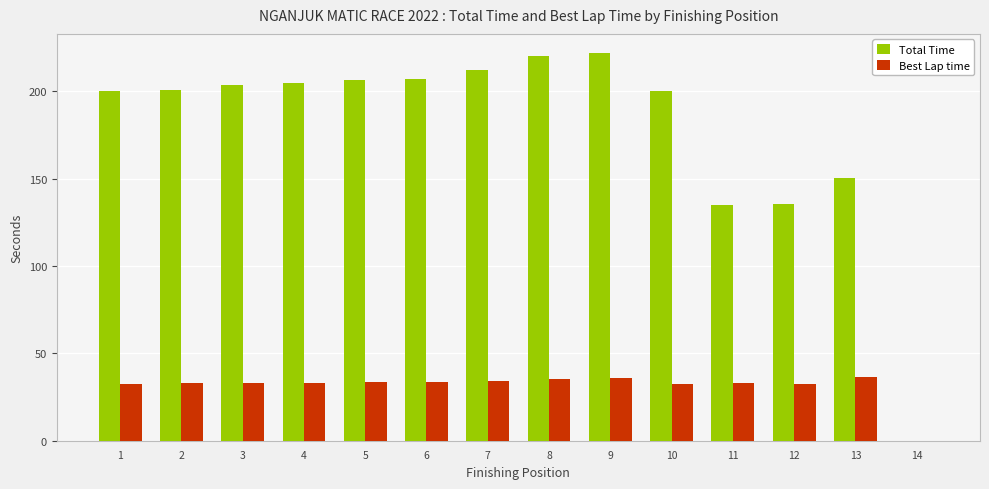

What is the greatest value displayed?

221.9